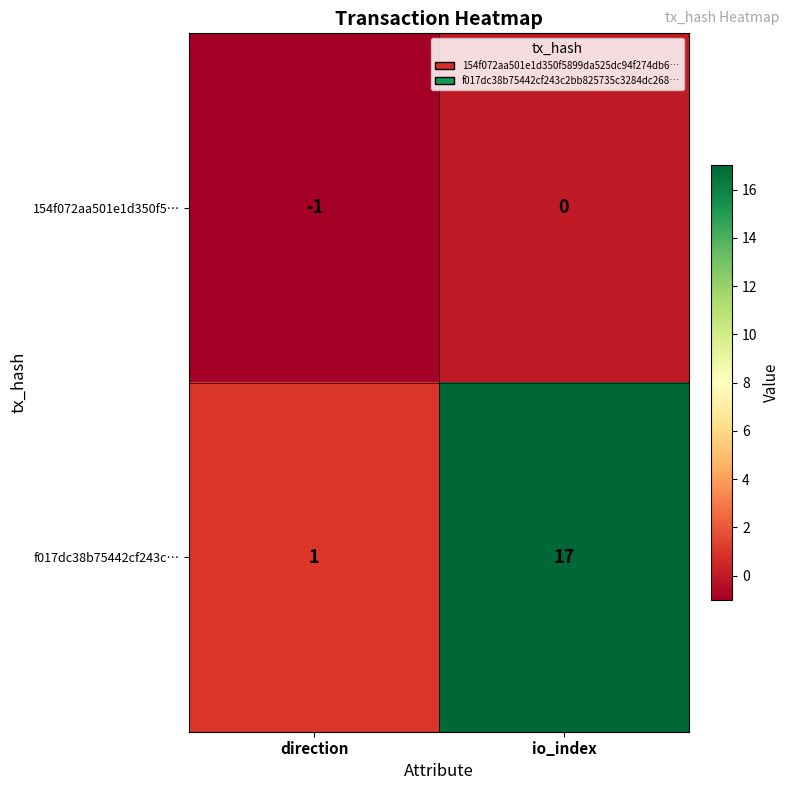

Rank the series by their average value, from highest to lowest.

f017dc38b75442cf243c…, 154f072aa501e1d350f5…